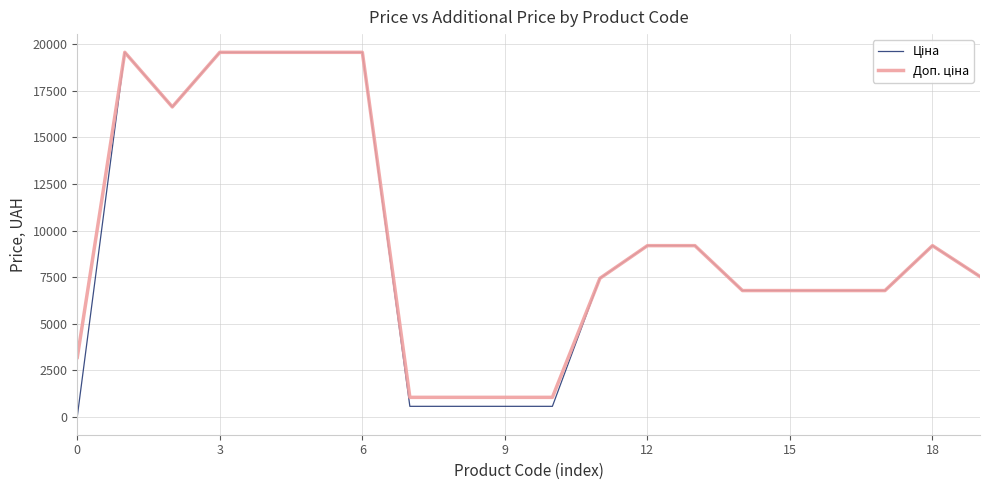

What is the maximum value shown in the chart?

19564.9